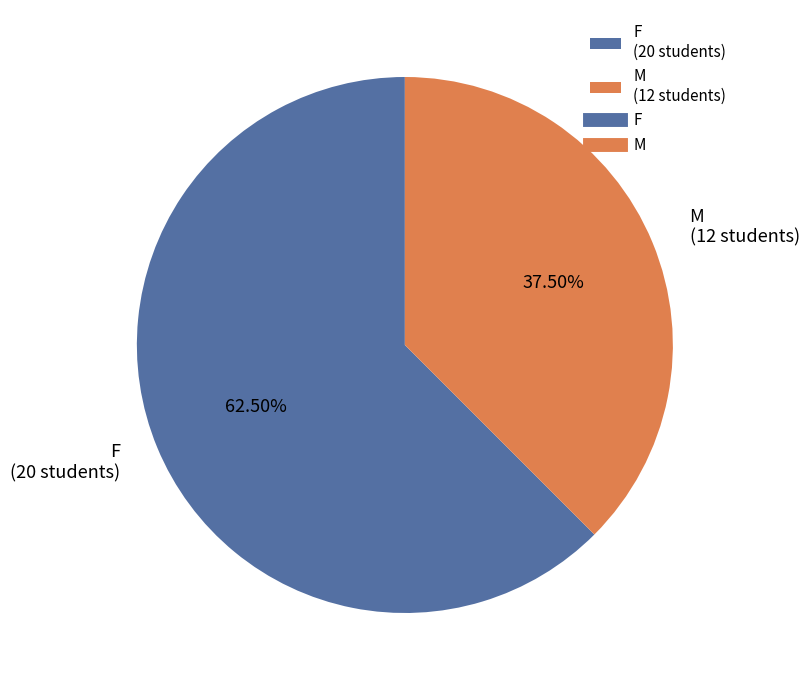

Rank the categories by value from lowest to highest.

M, F